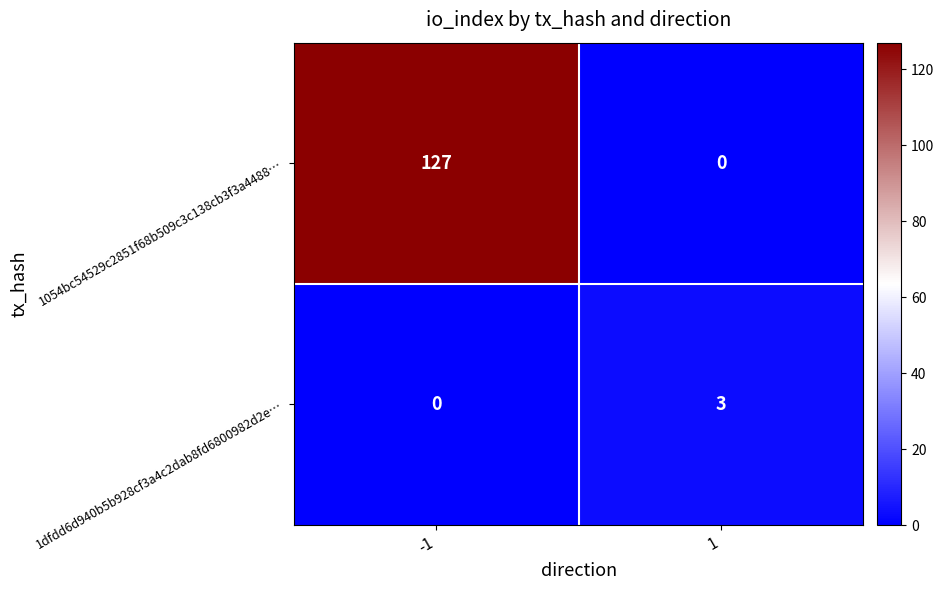

What is the approximate value of 1054bc54529c2851f68b509c3c138cb3f3a4488… at -1, to the nearest 5?

125